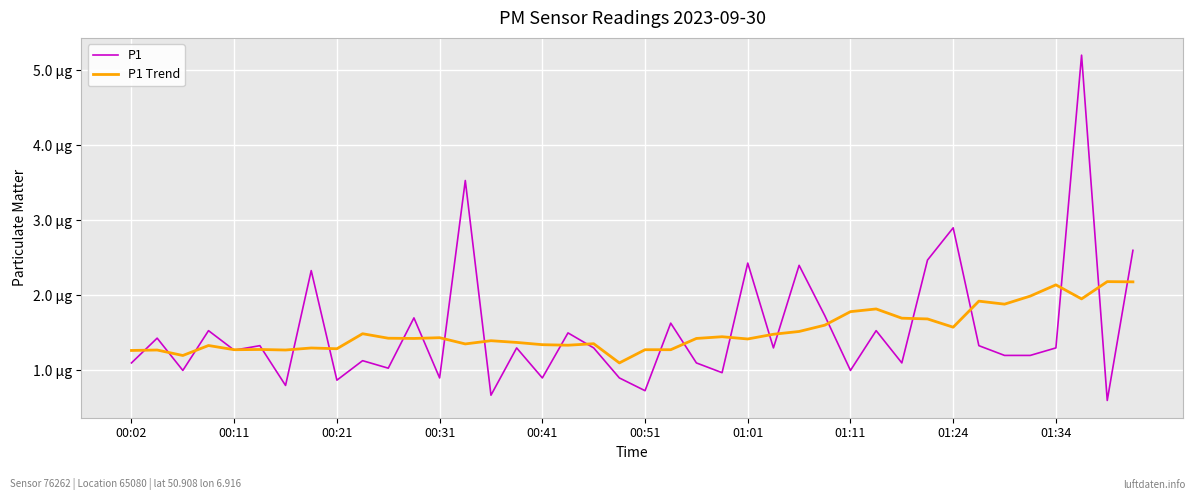

Is this an area chart (filled region under the line)?

No